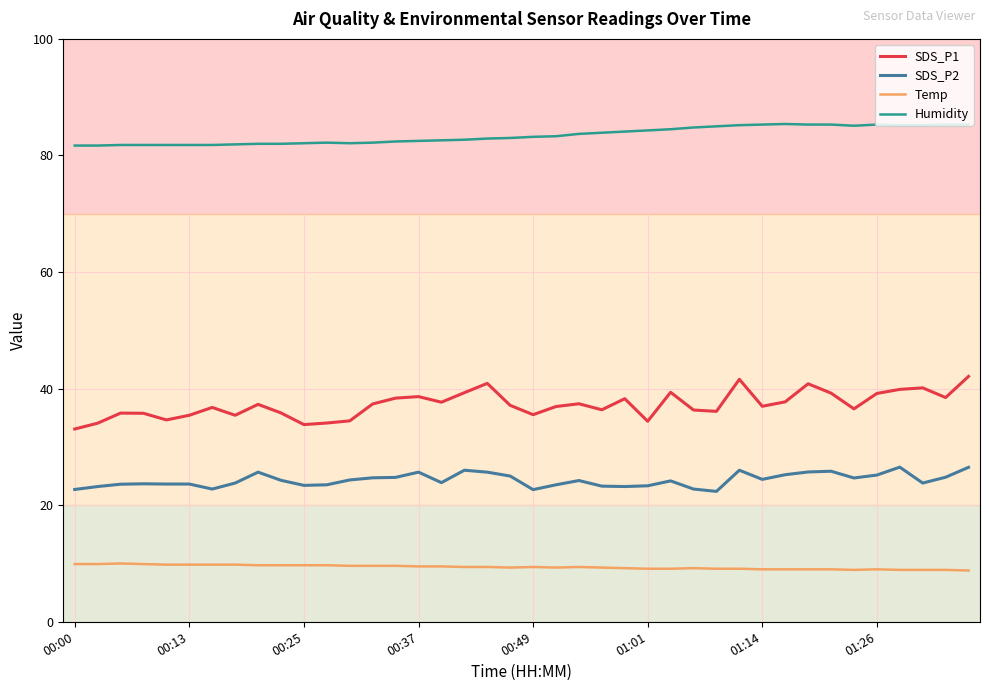

What is the maximum value for Temp?

10.0